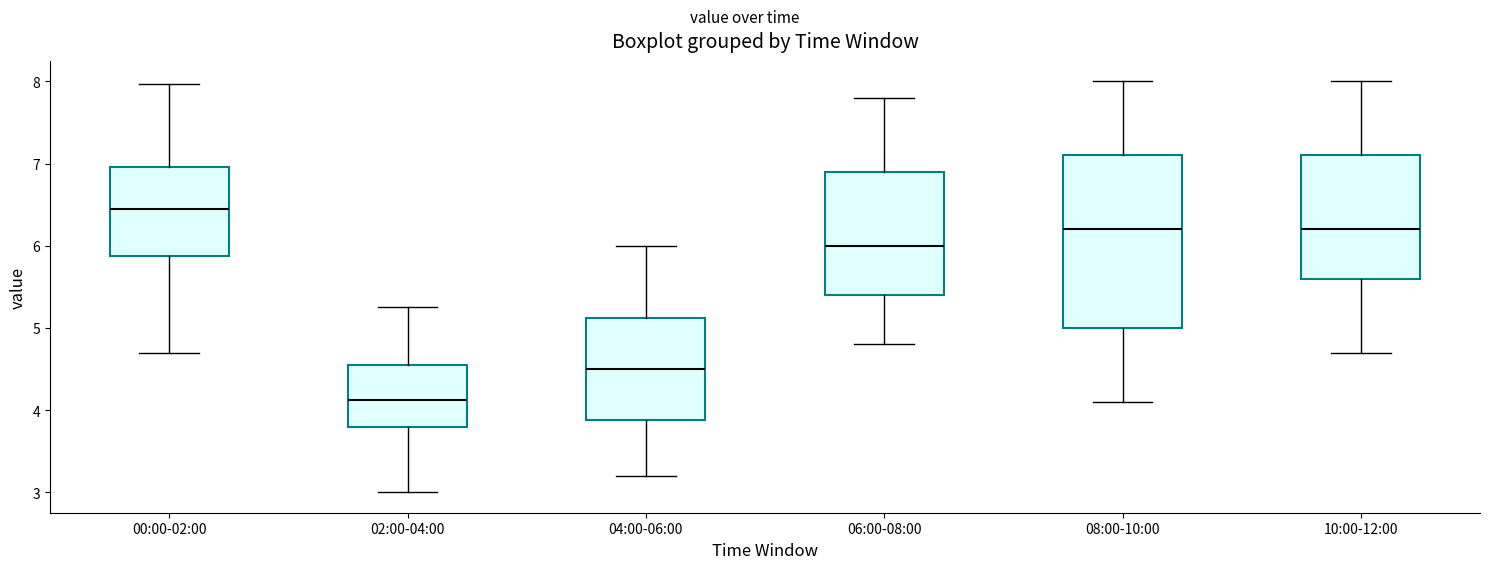

Reading left to right, read every box against the y-axis: the position of its median line, the range the box covers, and the ends of its whiskers. The values are not printed on the chart, so give them approximately, as read against the axis.

00:00-02:00: median 6.5, box 5.9 to 7.0, whiskers 4.7 to 8.0
02:00-04:00: median 4.1, box 3.8 to 4.5, whiskers 3.0 to 5.3
04:00-06:00: median 4.5, box 3.9 to 5.1, whiskers 3.2 to 6.0
06:00-08:00: median 6.0, box 5.4 to 6.9, whiskers 4.8 to 7.8
08:00-10:00: median 6.2, box 5.0 to 7.1, whiskers 4.1 to 8.0
10:00-12:00: median 6.2, box 5.6 to 7.1, whiskers 4.7 to 8.0